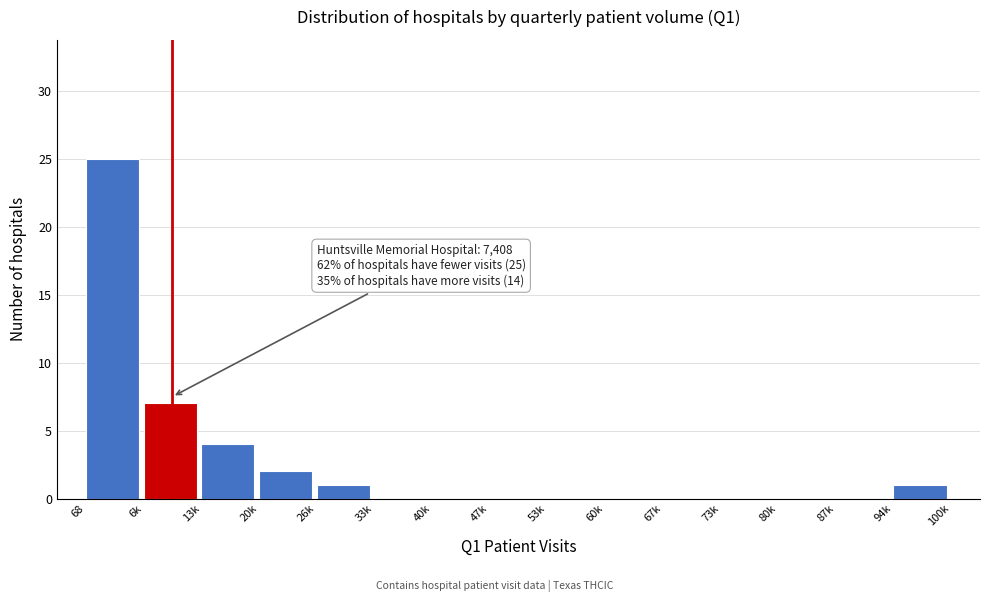

Reading right to left, what are all the values shown in this chart?

94k=1	87k=0	80k=0	73k=0	67k=0	60k=0	53k=0	47k=0	40k=0	33k=0	26k=1	20k=2	13k=4	6k=7	68=25